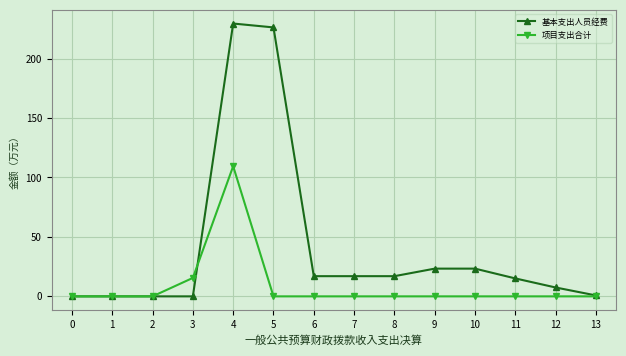

At 9, list the series in order from smallest to largest.

项目支出合计, 基本支出人员经费